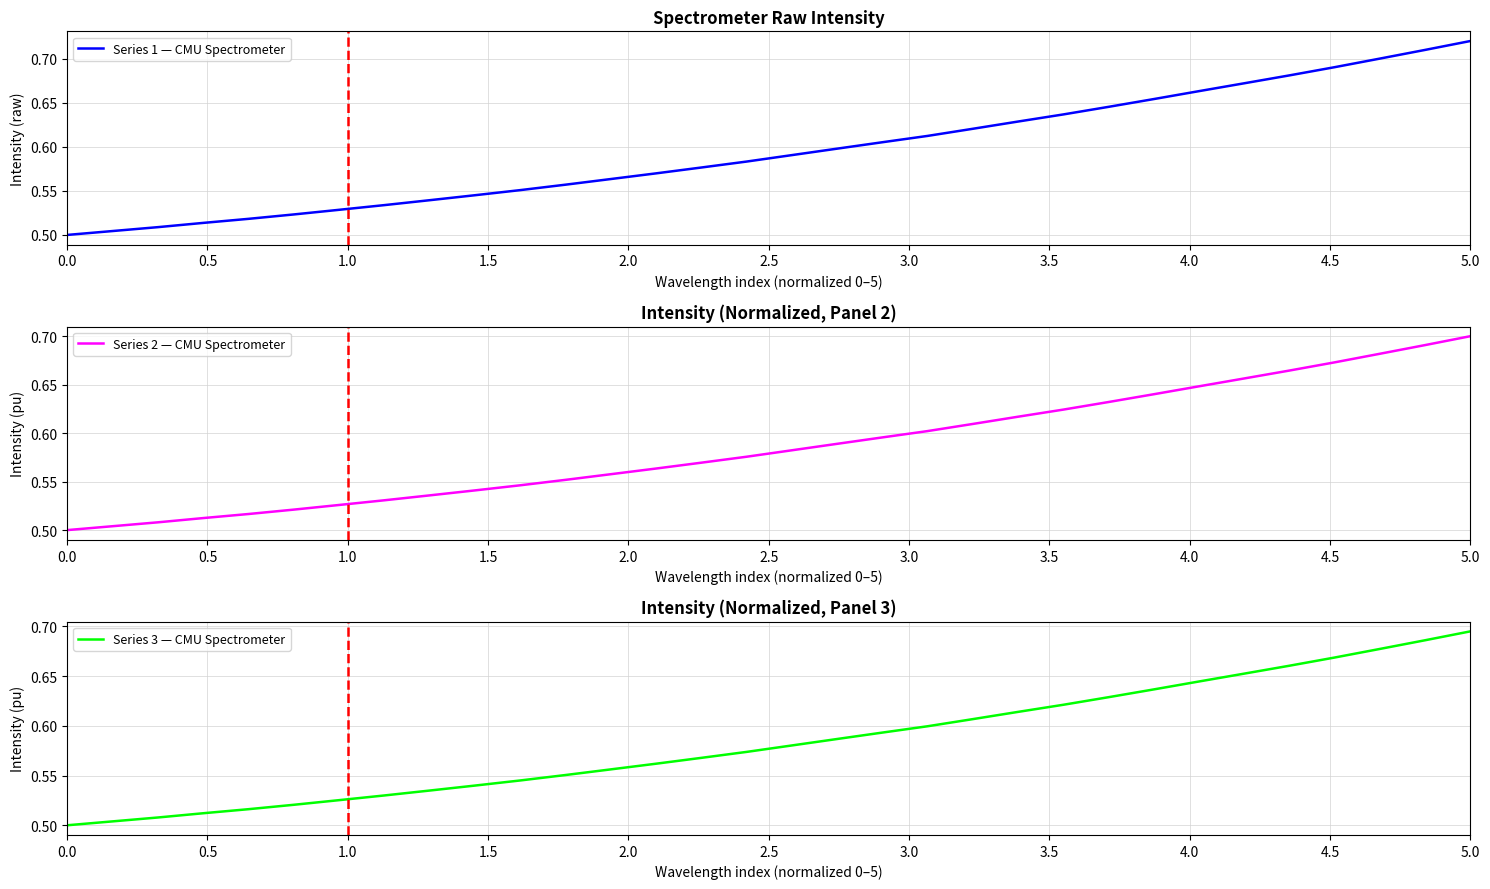

What are all the series names shown in the legend?

Series 1 — CMU Spectrometer, Series 2 — CMU Spectrometer, Series 3 — CMU Spectrometer